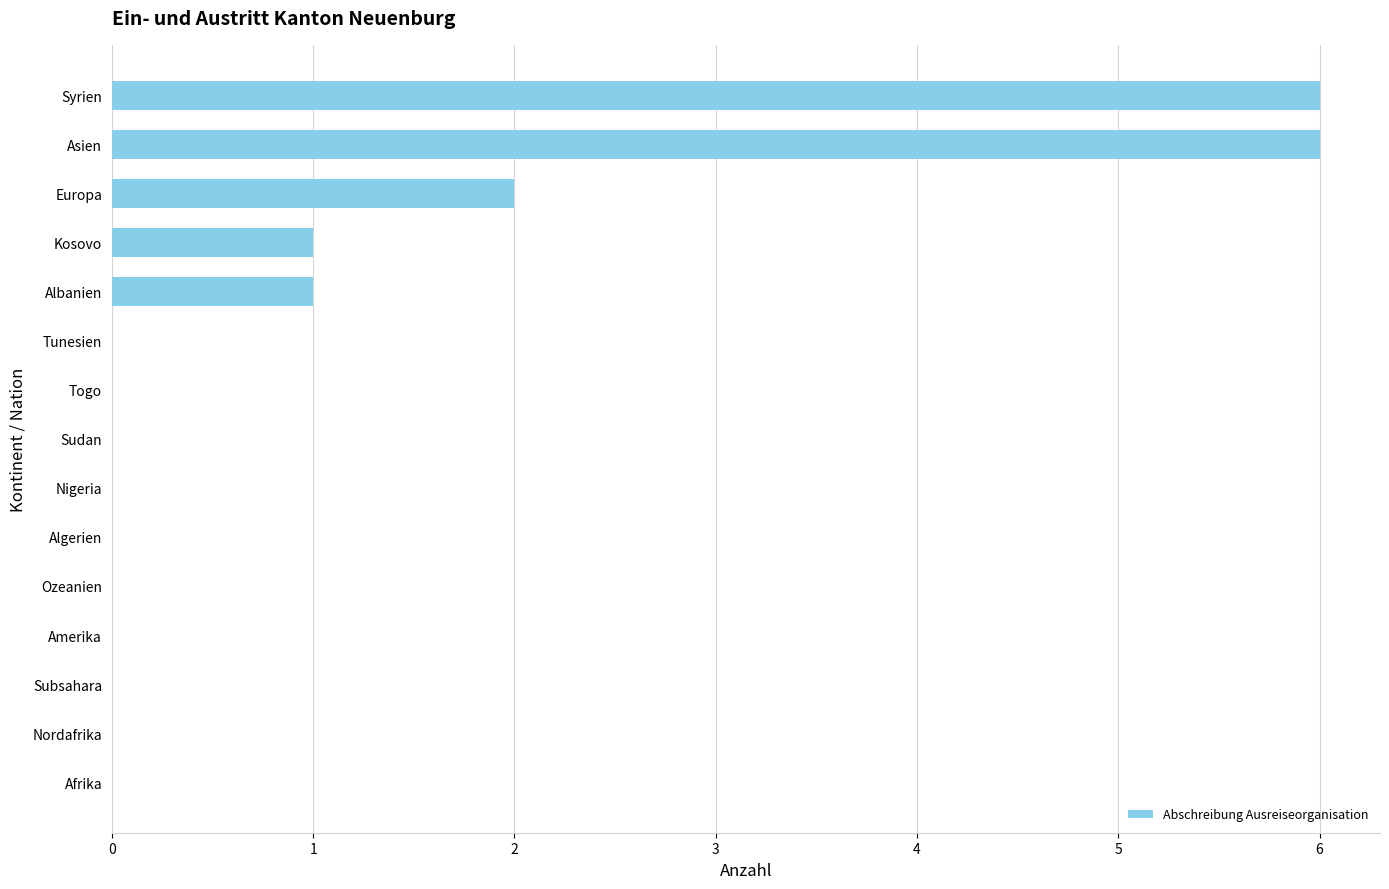

Are the bars grouped side by side (vs. stacked)?

No